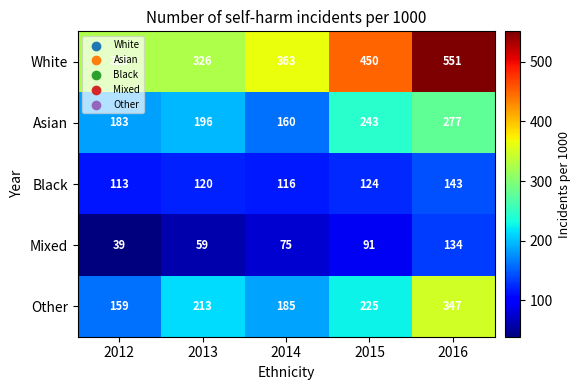

True or false: Mixed has a value of 134 at 2016.

True